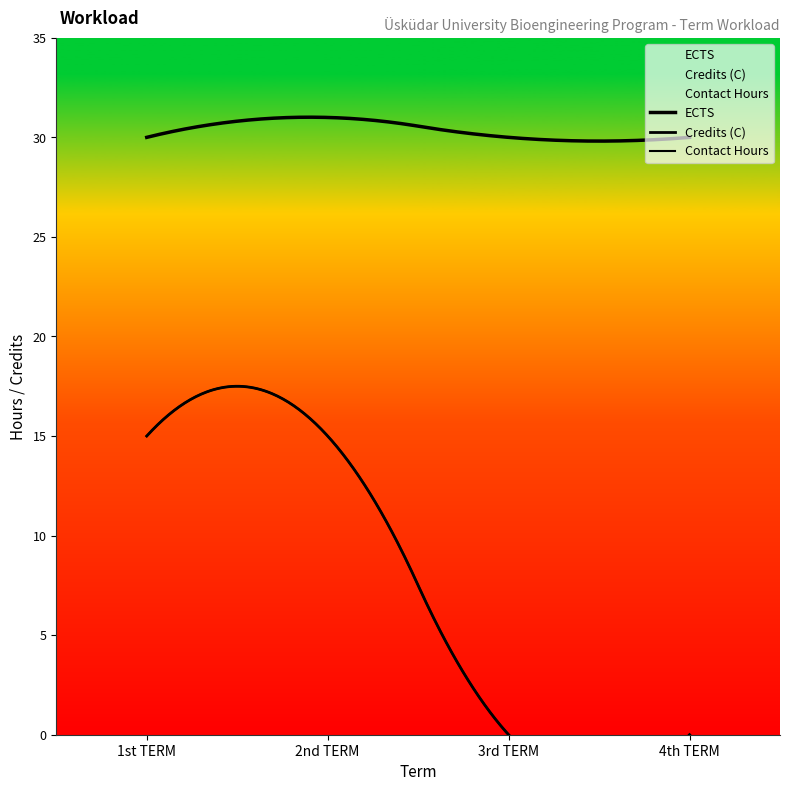

What are all the series names shown in the legend?

ECTS, Credits (C), Contact Hours